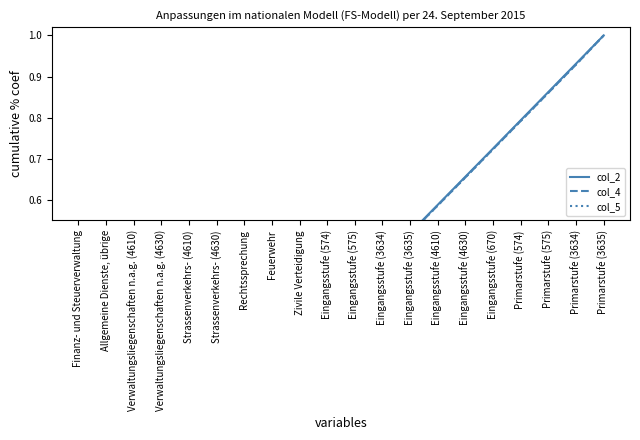

What are all the series names shown in the legend?

col_2, col_4, col_5